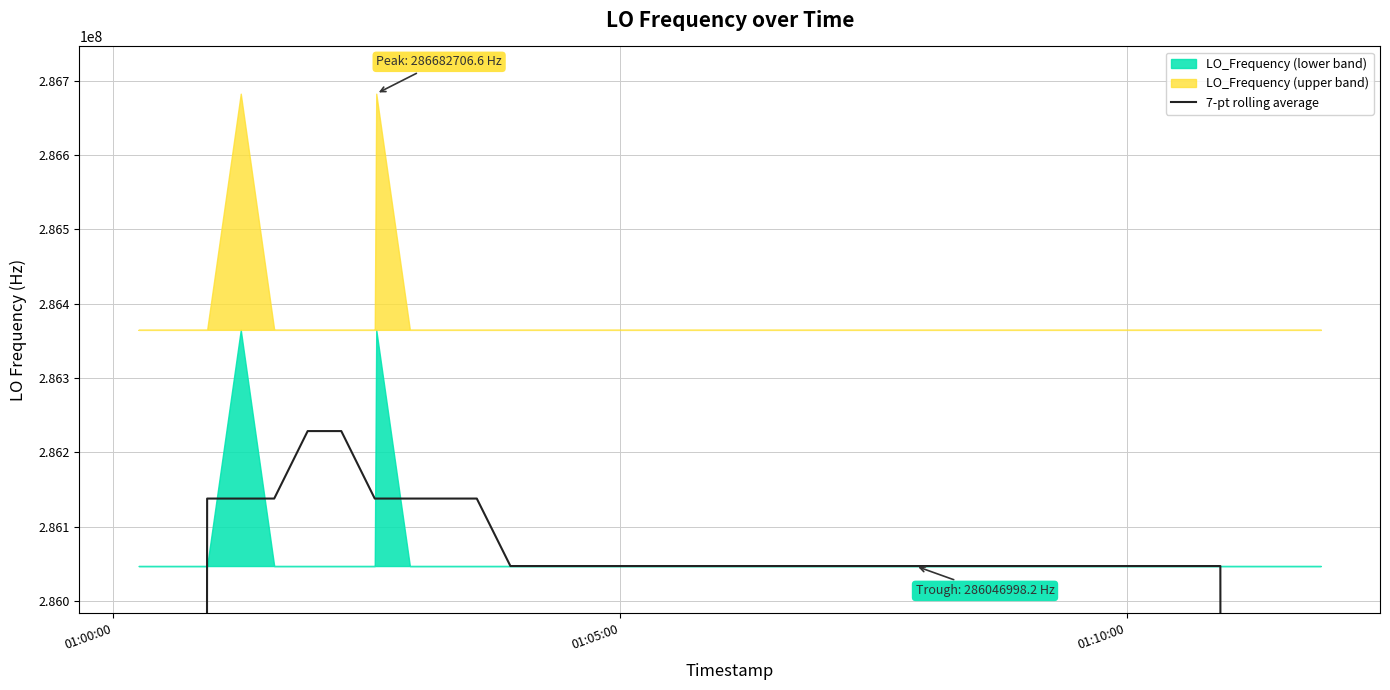

What is the average value?

273819628.4